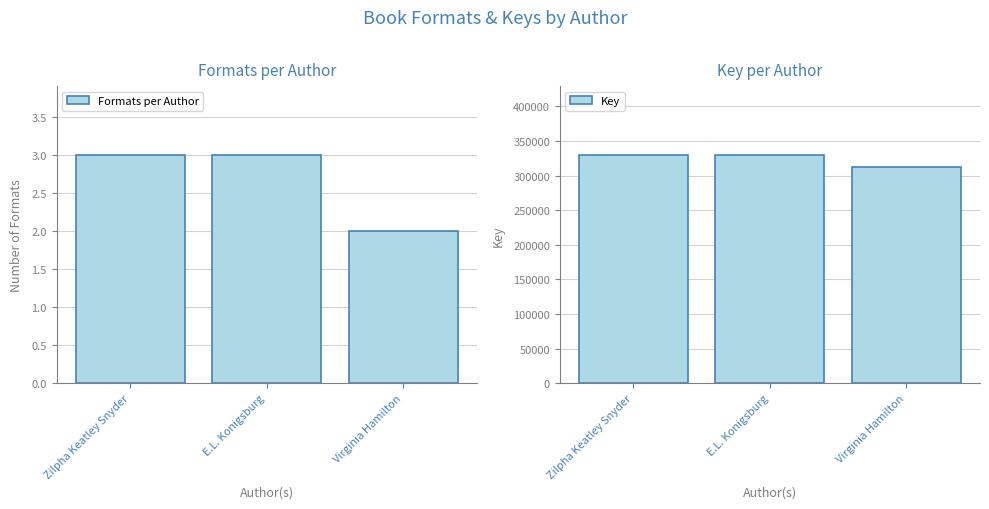

Count the number of categories in the chart.

3